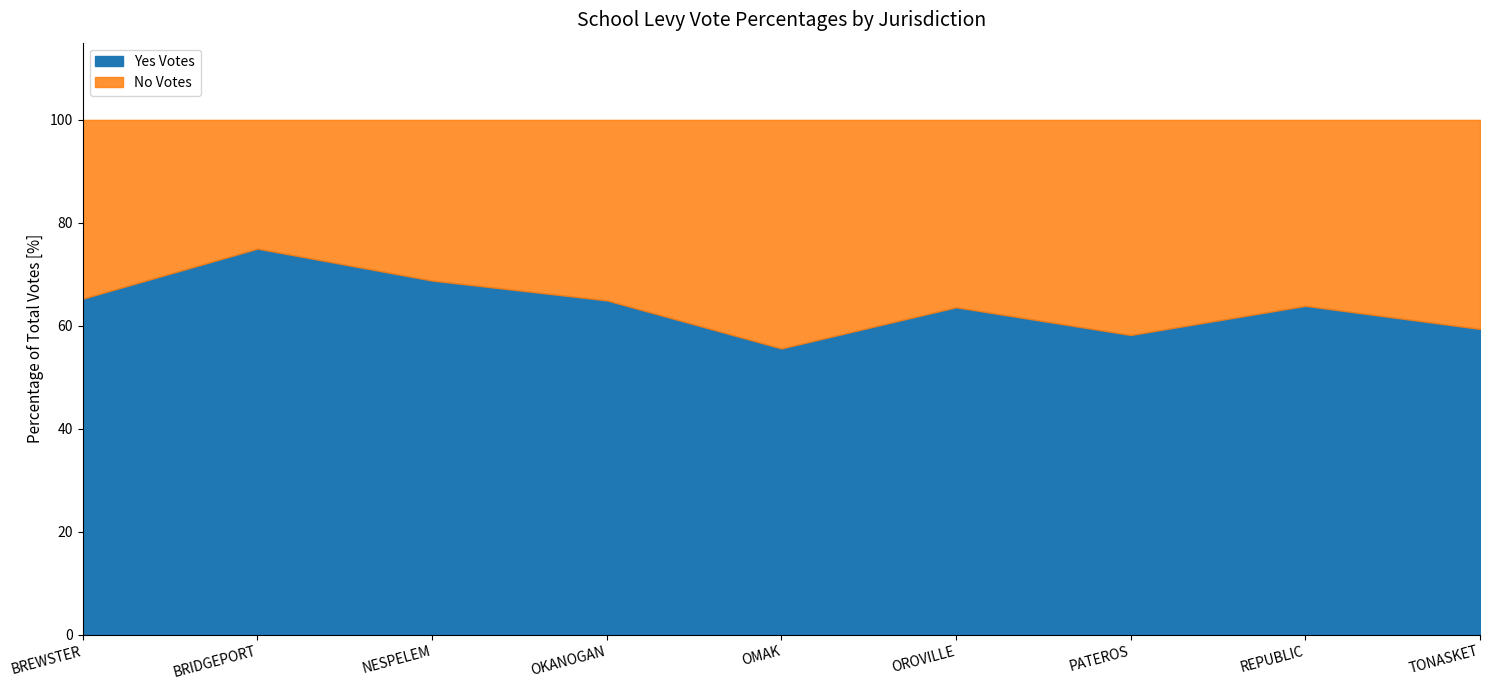

True or false: Yes Votes and No Votes intersect in this chart.

False